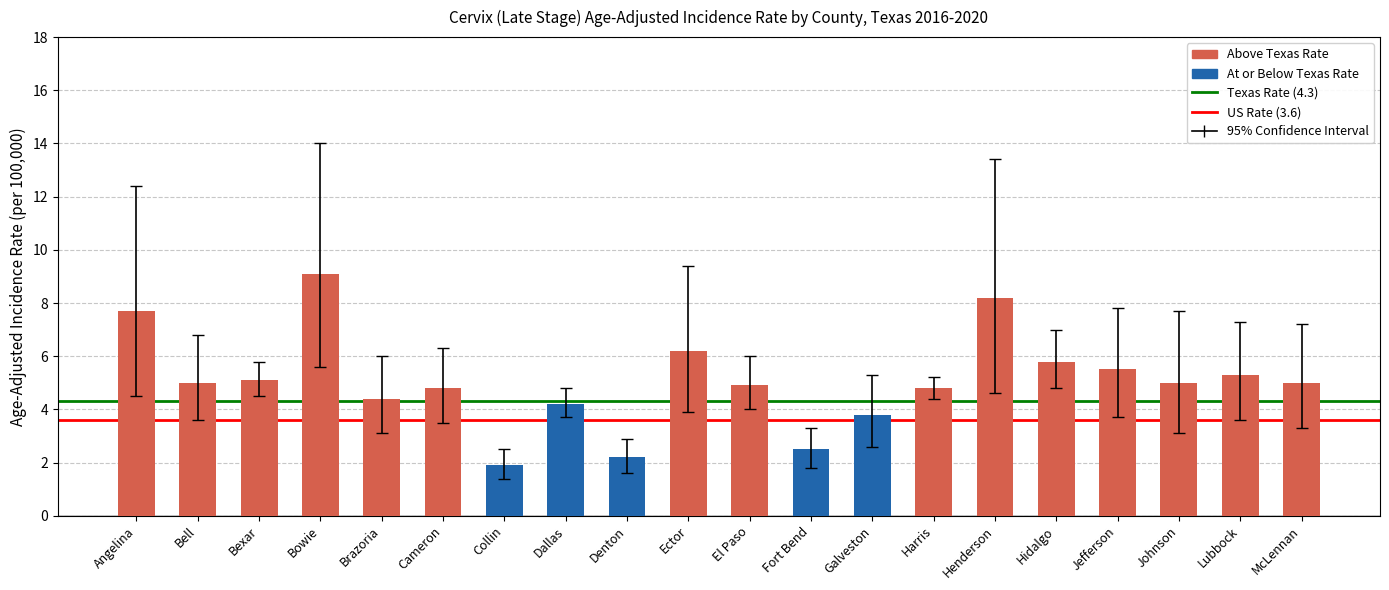

What is the label of the 9th bar from the right?

Fort Bend